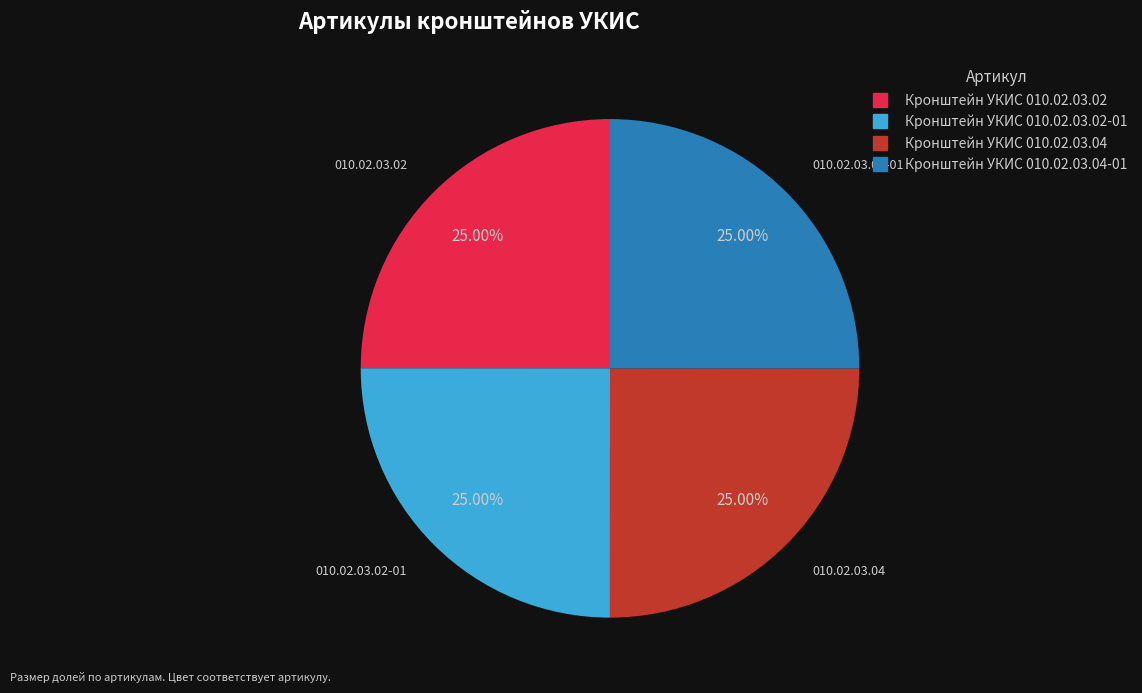

Does any single category account for the majority?

No